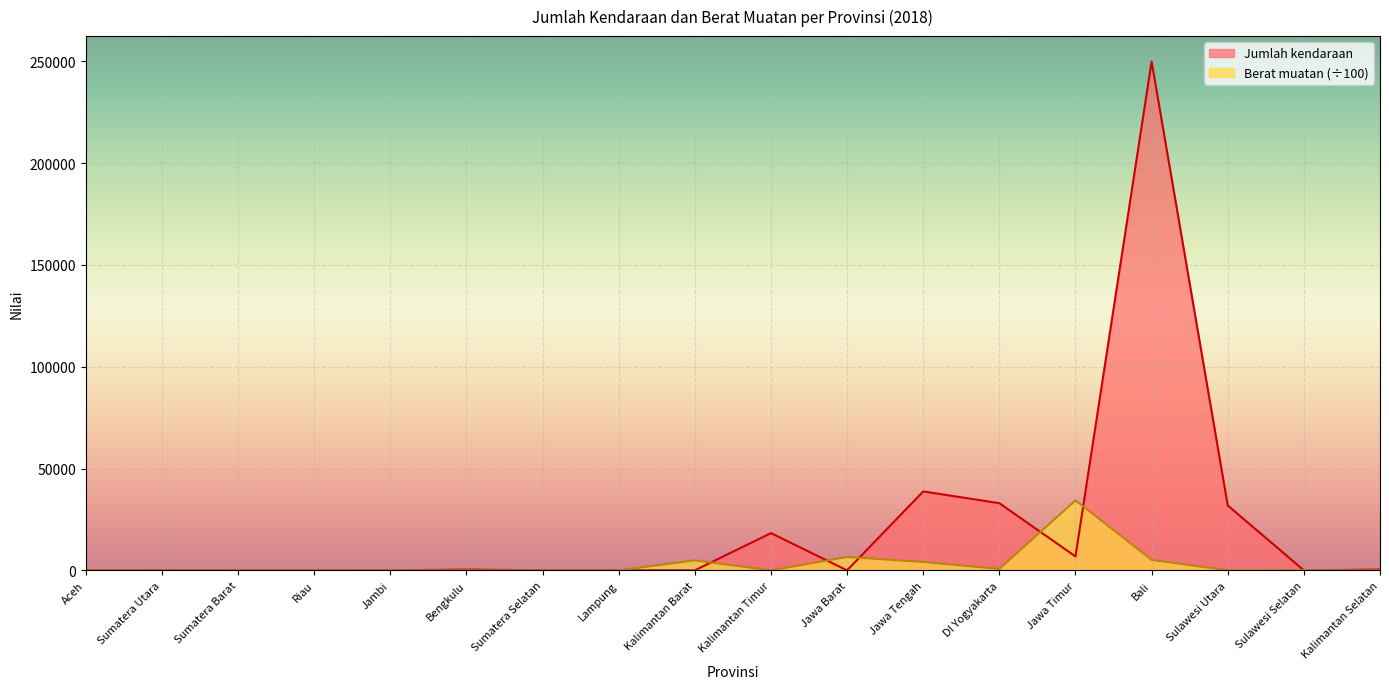

Where is the first local minimum for Berat muatan?

Kalimantan Timur